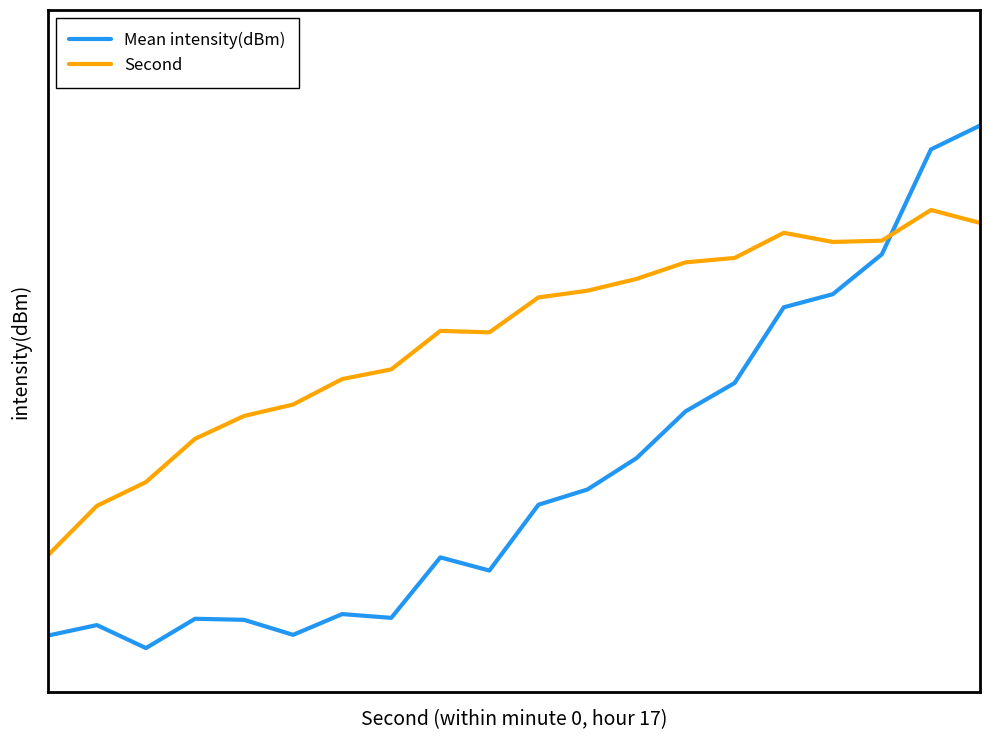

What is the maximum value for Second?

0.7